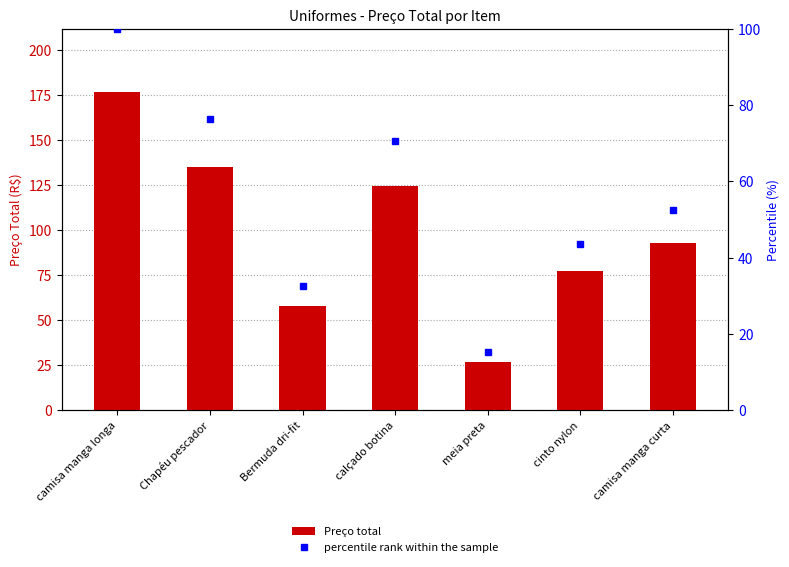

Is it true that Preço total equals 77.2 at cinto nylon?

True